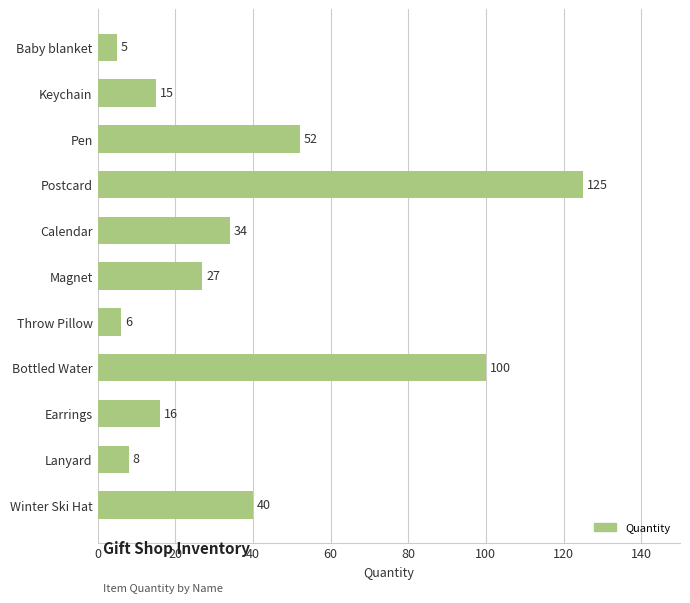

True or false: the data shows 47 at Calendar.

False